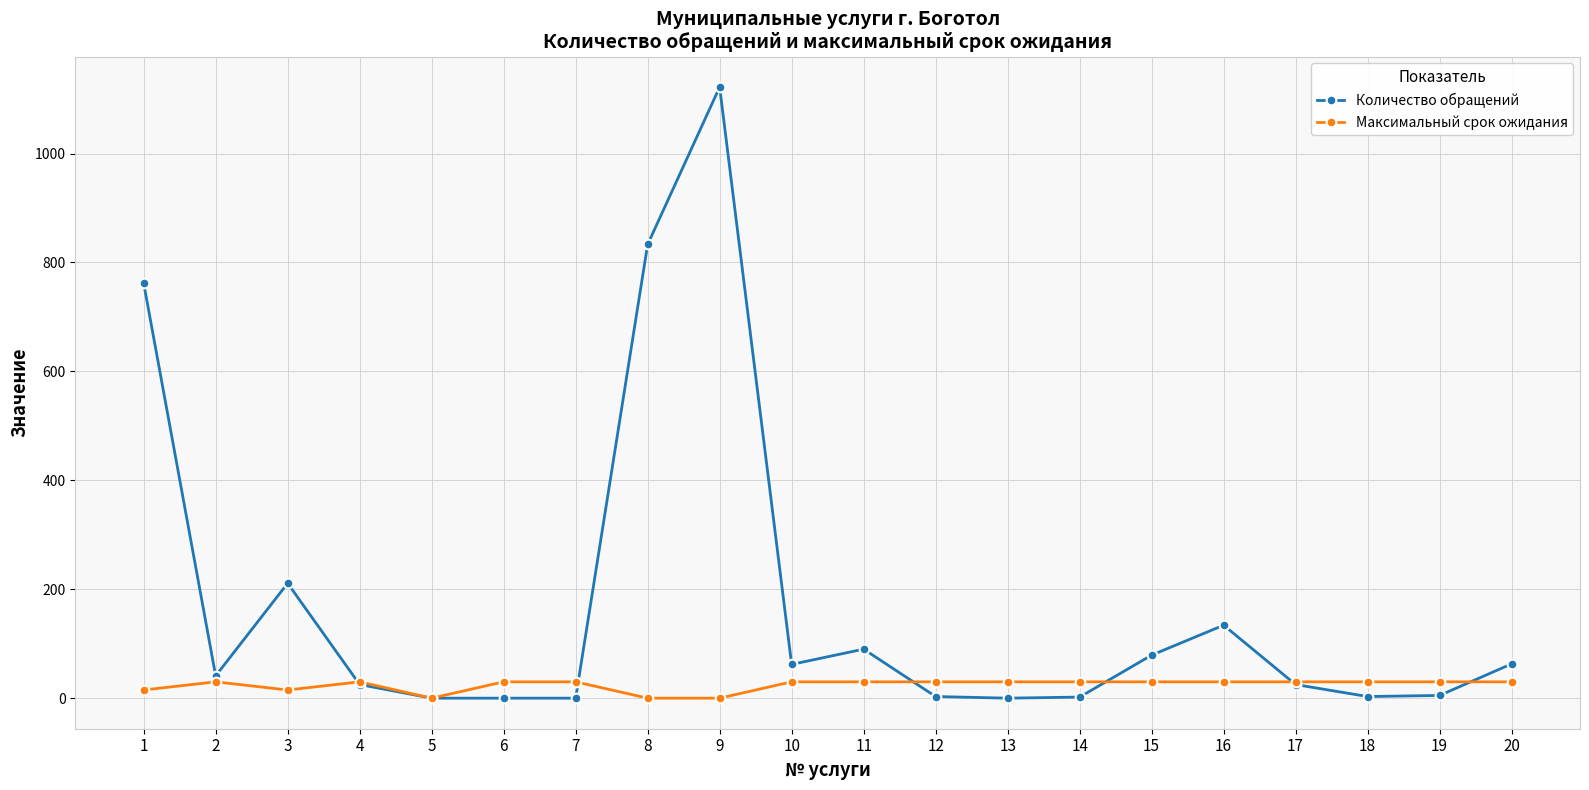

Count the number of data series in this chart.

2